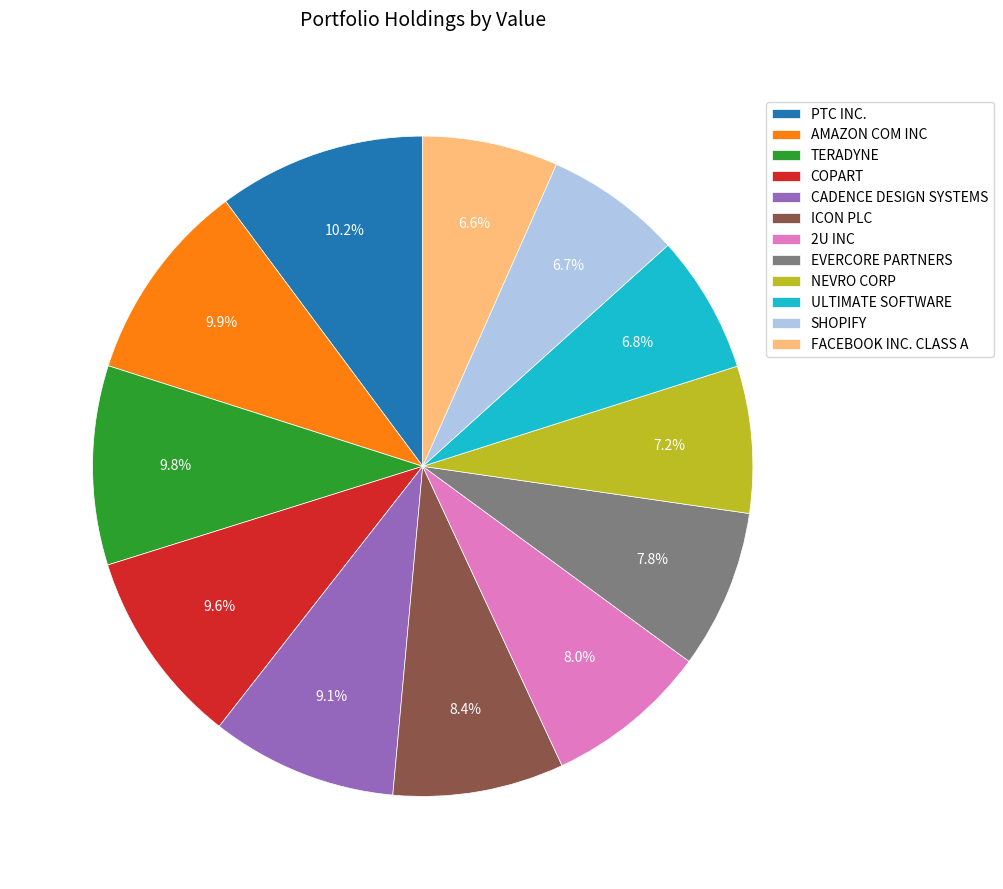

Do SHOPIFY and FACEBOOK INC. CLASS A together represent more than half of the pie?

No